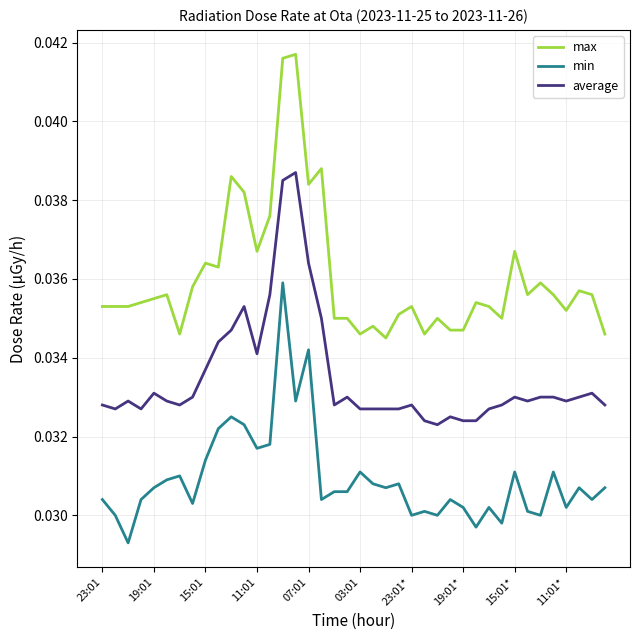

Which series has the largest total across all categories?

max